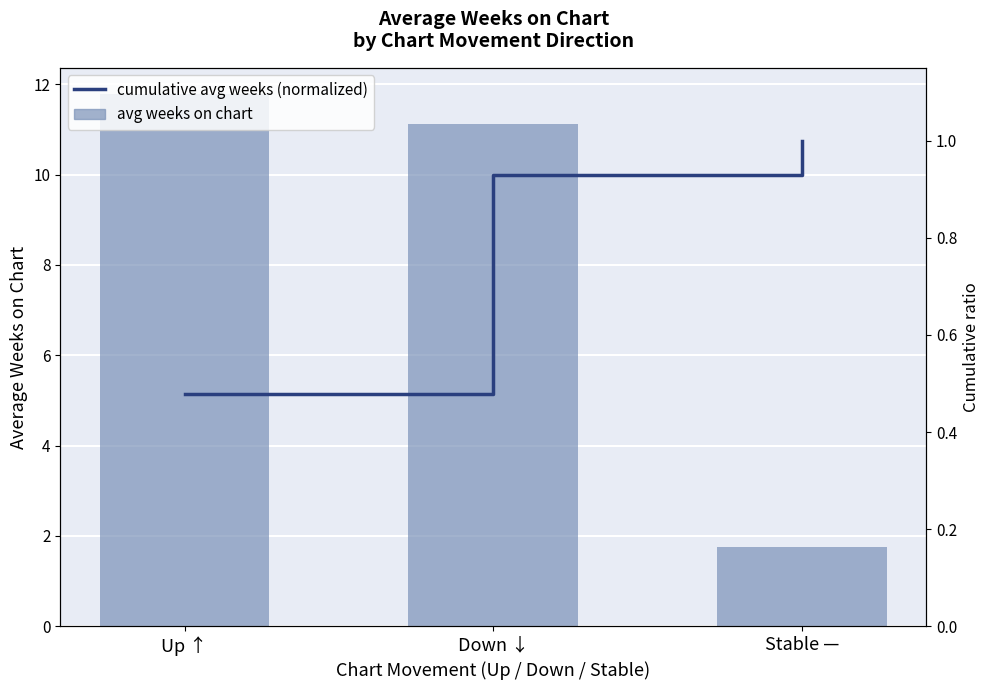

Which label corresponds to the largest value in the chart?

Up ↑